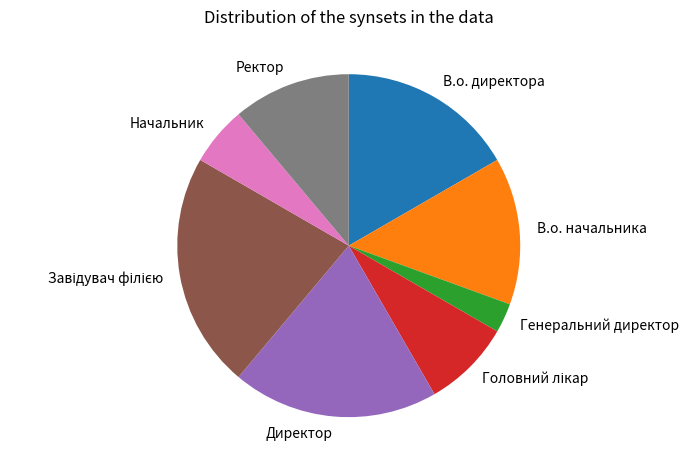

Is Директор the majority of the pie?

No